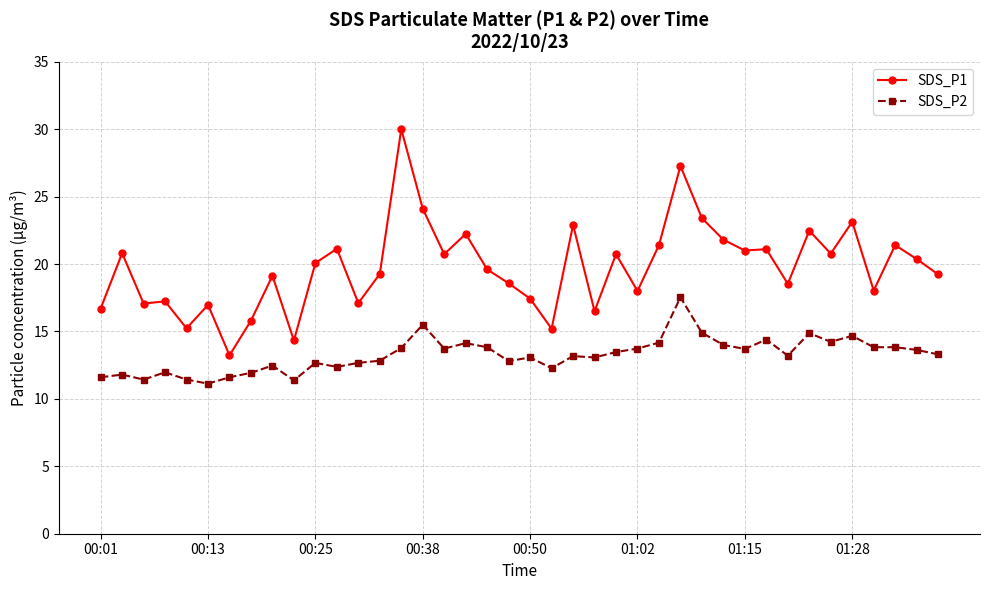

Which series has the largest total across all categories?

SDS_P1